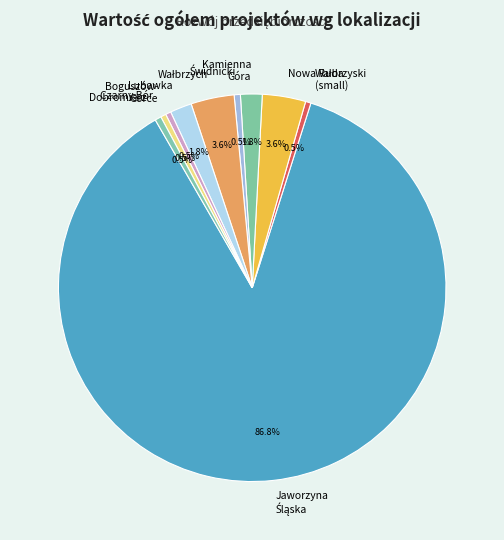

Combined, what portion of the pie is Lubawka and Dobromierz?

2.3%